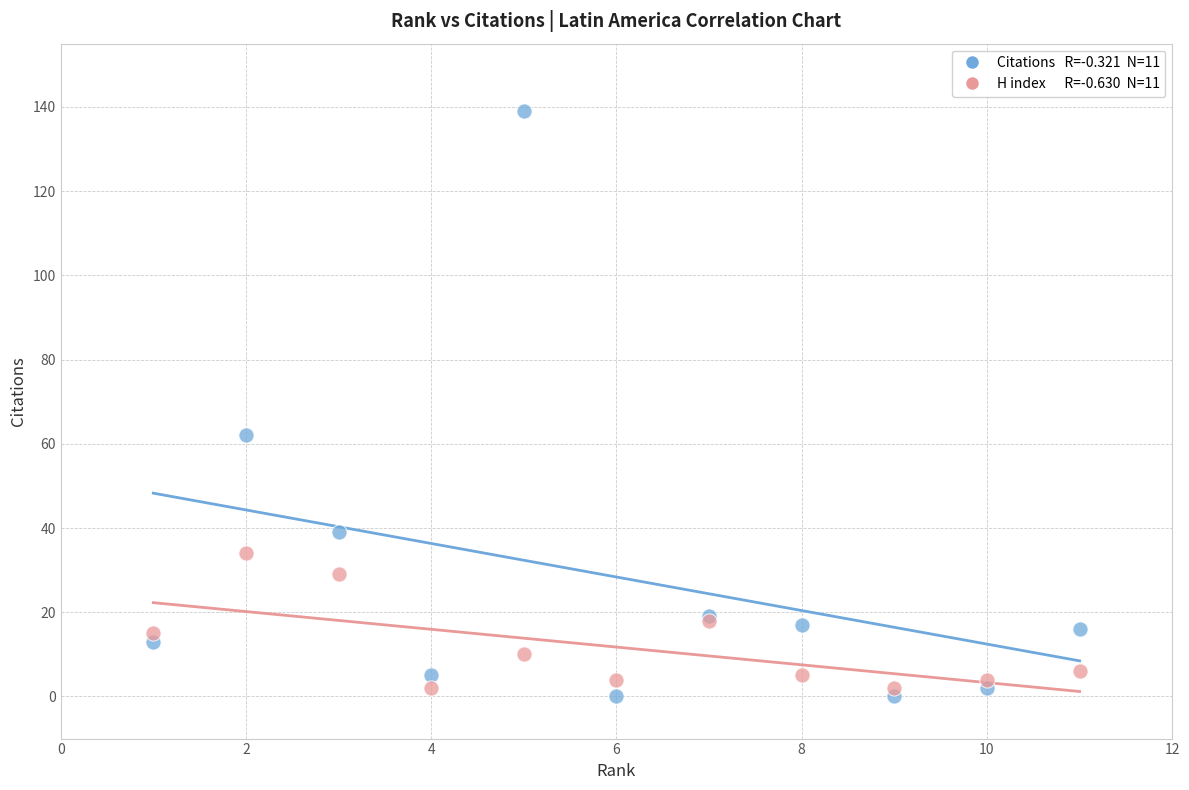

Across all series, what Y value is closest to 69?

62